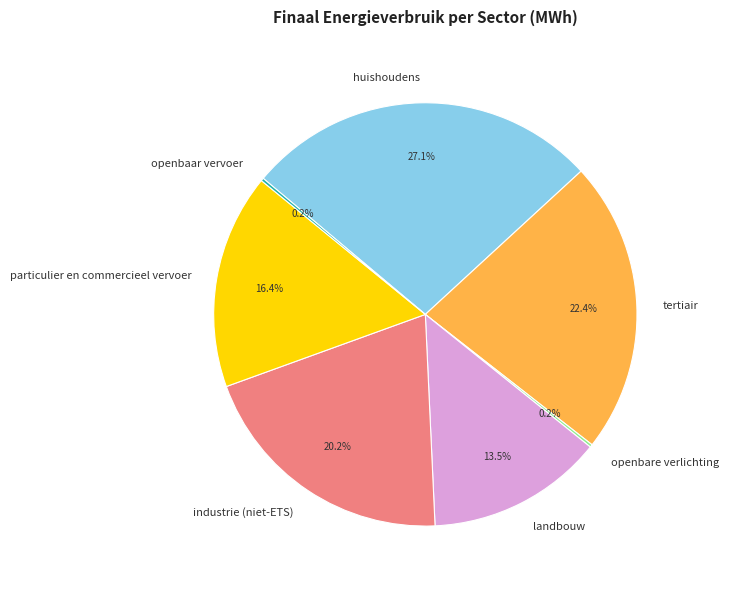

True or false: huishoudens accounts for 33% of the total.

False